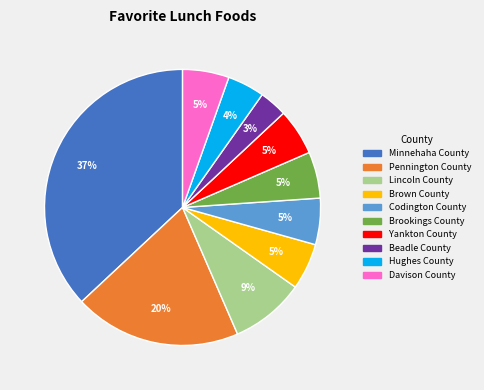

Combined, do Yankton County and Beadle County account for over 50%?

No